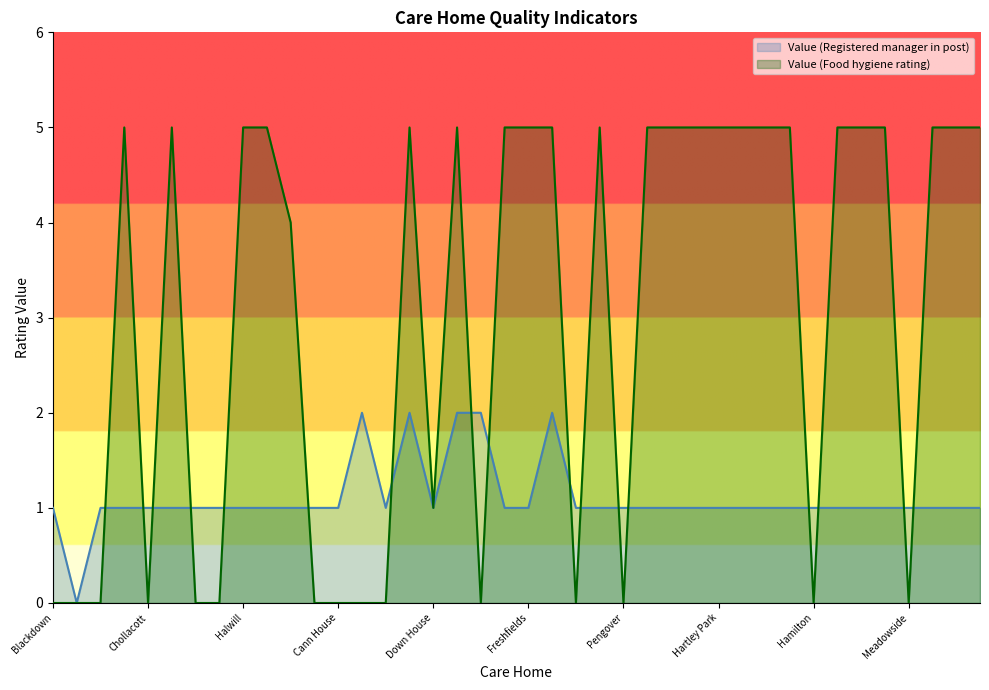

What is the difference between the highest and lowest values at Abbotsfield?

1